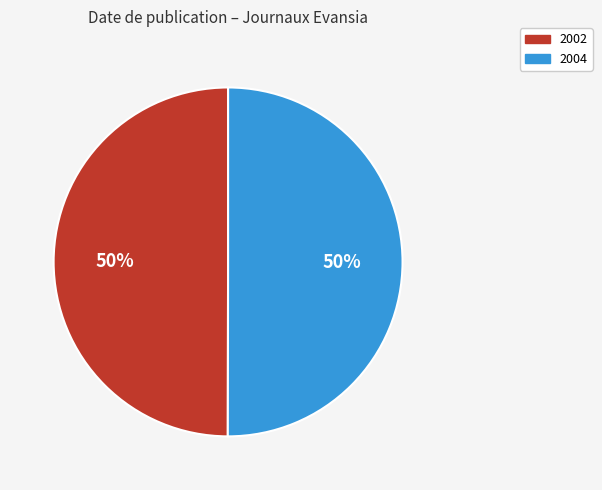

True or false: 2002 accounts for 42% of the total.

False